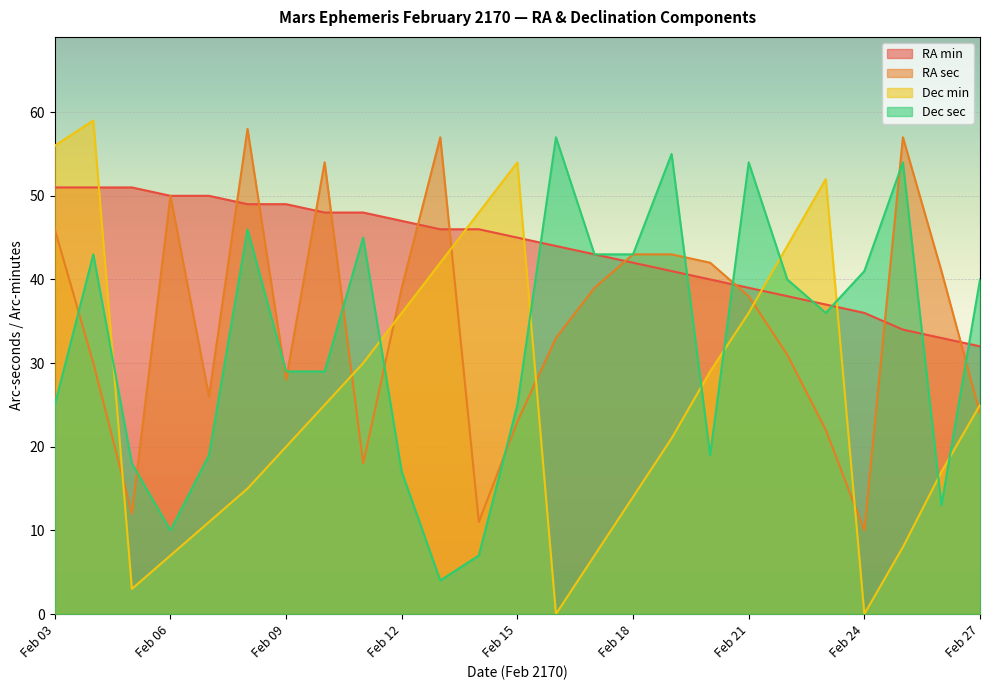

Reading left to right, list all the values displayed in this chart.

RA min: Feb 03=51	Feb 04=51	Feb 05=51	Feb 06=50	Feb 07=50	Feb 08=49	Feb 09=49	Feb 10=48	Feb 11=48	Feb 12=47	Feb 13=46	Feb 14=46	Feb 15=45	Feb 16=44	Feb 17=43	Feb 18=42	Feb 19=41	Feb 20=40	Feb 21=39	Feb 22=38	Feb 23=37	Feb 24=36	Feb 25=34	Feb 26=33	Feb 27=32
RA sec: Feb 03=46	Feb 04=30	Feb 05=12	Feb 06=50	Feb 07=26	Feb 08=58	Feb 09=28	Feb 10=54	Feb 11=18	Feb 12=39	Feb 13=57	Feb 14=11	Feb 15=23	Feb 16=33	Feb 17=39	Feb 18=43	Feb 19=43	Feb 20=42	Feb 21=38	Feb 22=31	Feb 23=22	Feb 24=10	Feb 25=57	Feb 26=41	Feb 27=24
Dec min: Feb 03=56	Feb 04=59	Feb 05=3	Feb 06=7	Feb 07=11	Feb 08=15	Feb 09=20	Feb 10=25	Feb 11=30	Feb 12=36	Feb 13=42	Feb 14=48	Feb 15=54	Feb 16=0	Feb 17=7	Feb 18=14	Feb 19=21	Feb 20=29	Feb 21=36	Feb 22=44	Feb 23=52	Feb 24=0	Feb 25=8	Feb 26=17	Feb 27=25
Dec sec: Feb 03=25	Feb 04=43	Feb 05=18	Feb 06=10	Feb 07=19	Feb 08=46	Feb 09=29	Feb 10=29	Feb 11=45	Feb 12=17	Feb 13=4	Feb 14=7	Feb 15=25	Feb 16=57	Feb 17=43	Feb 18=43	Feb 19=55	Feb 20=19	Feb 21=54	Feb 22=40	Feb 23=36	Feb 24=41	Feb 25=54	Feb 26=13	Feb 27=40